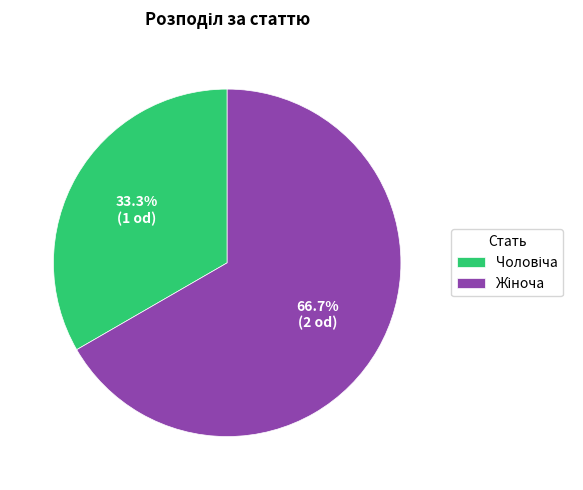

Is there a majority slice in this chart?

Yes